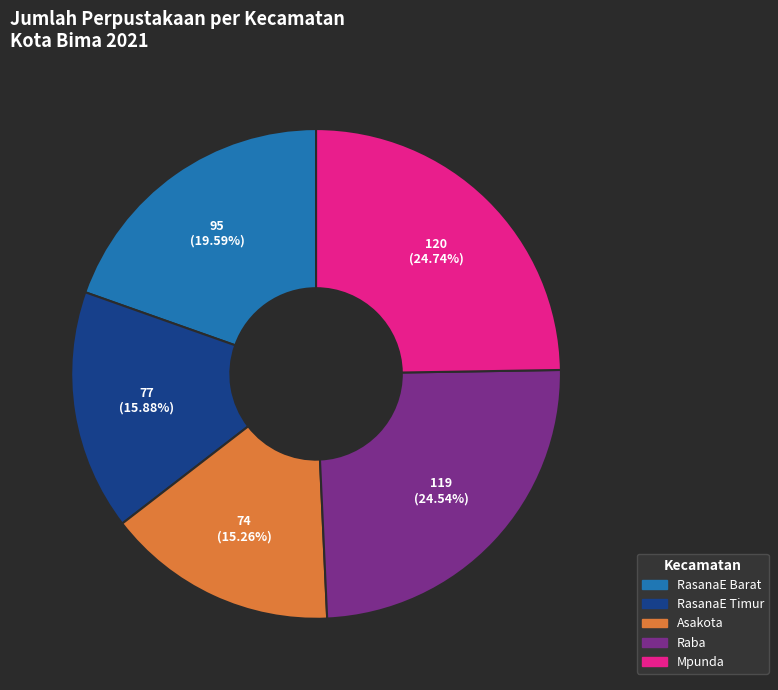

How many segments does this pie chart have?

5